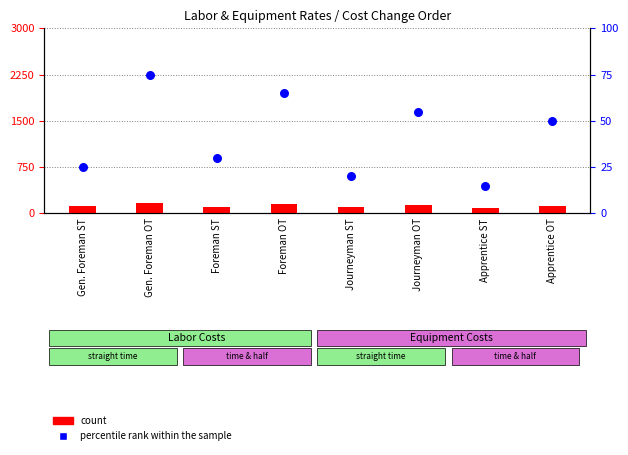

At how many categories does at least one series exceed 92?

7